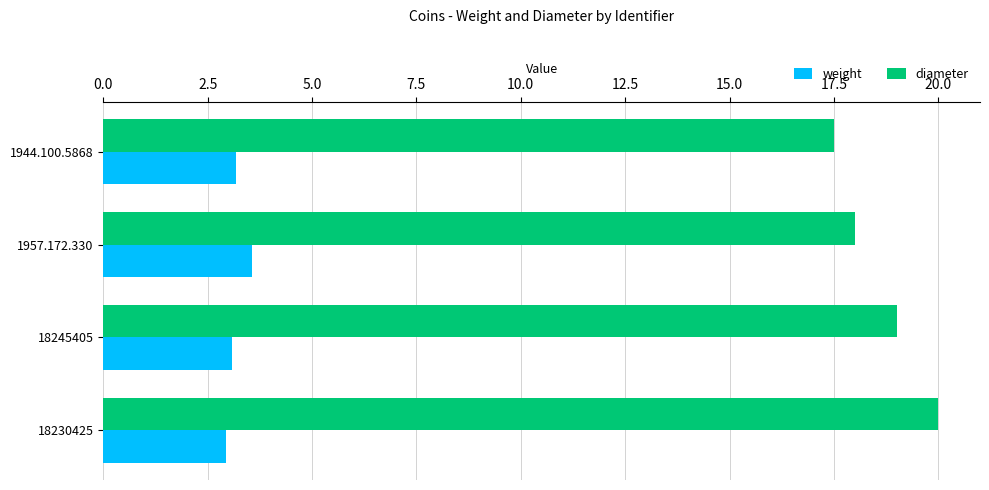

What is the sum of all weight values?

12.8